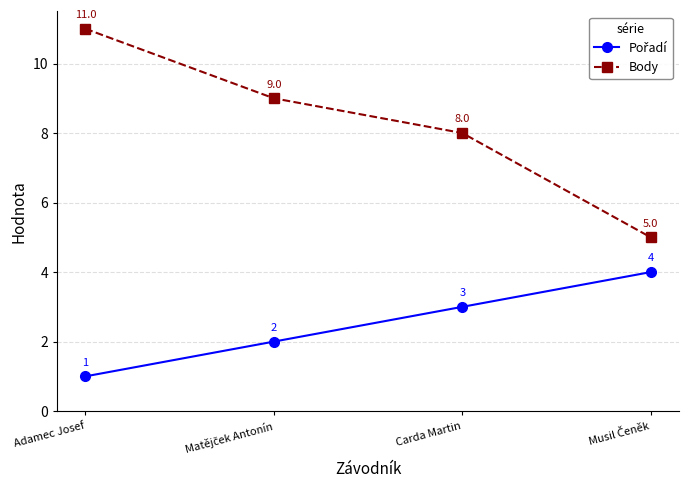

Which series has the largest total across all categories?

Body